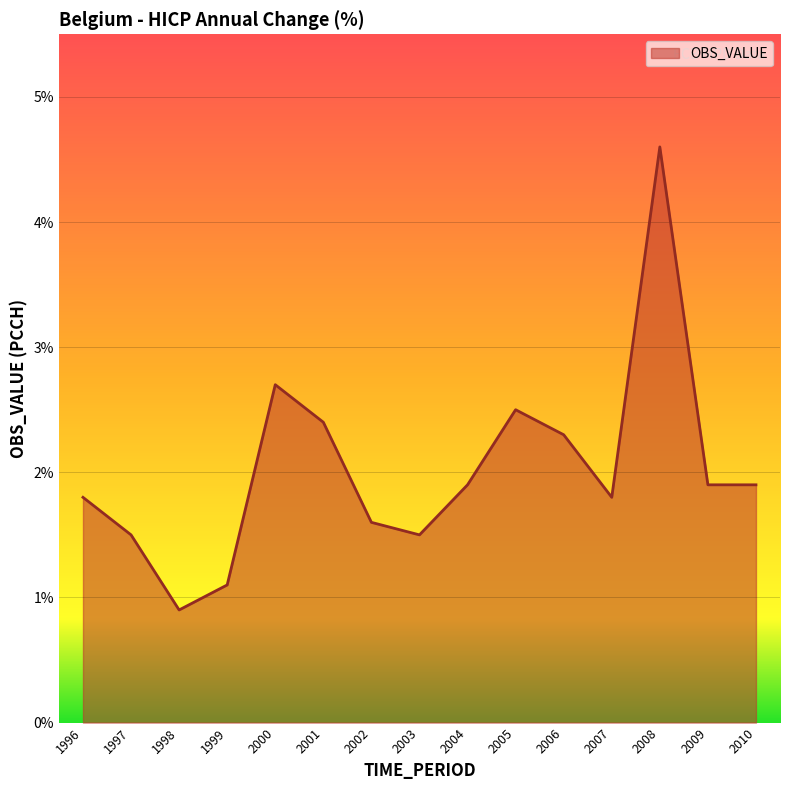

Where is the first local maximum?

2000